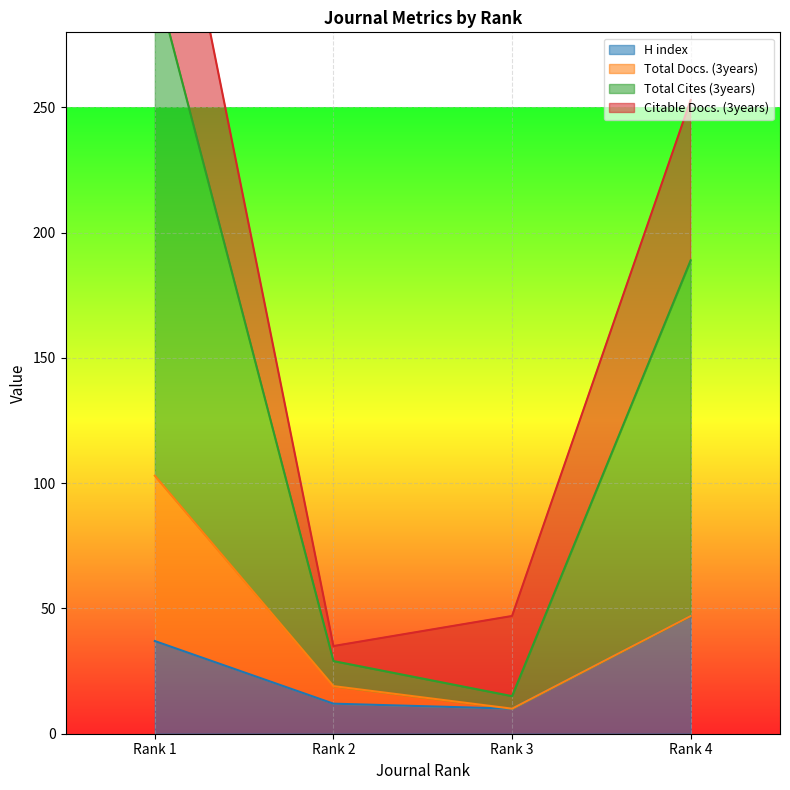

Is the value of H index at Rank 4 greater than the value of Total Cites (3years) at Rank 1?

No